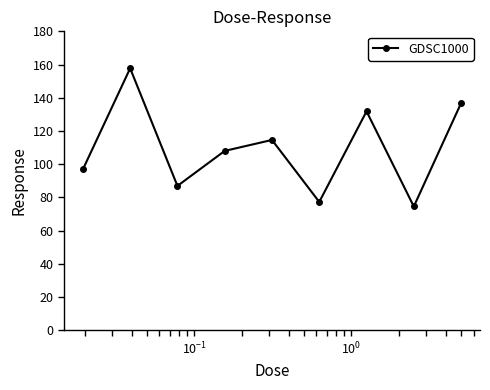

What is the sum of all values?

984.9